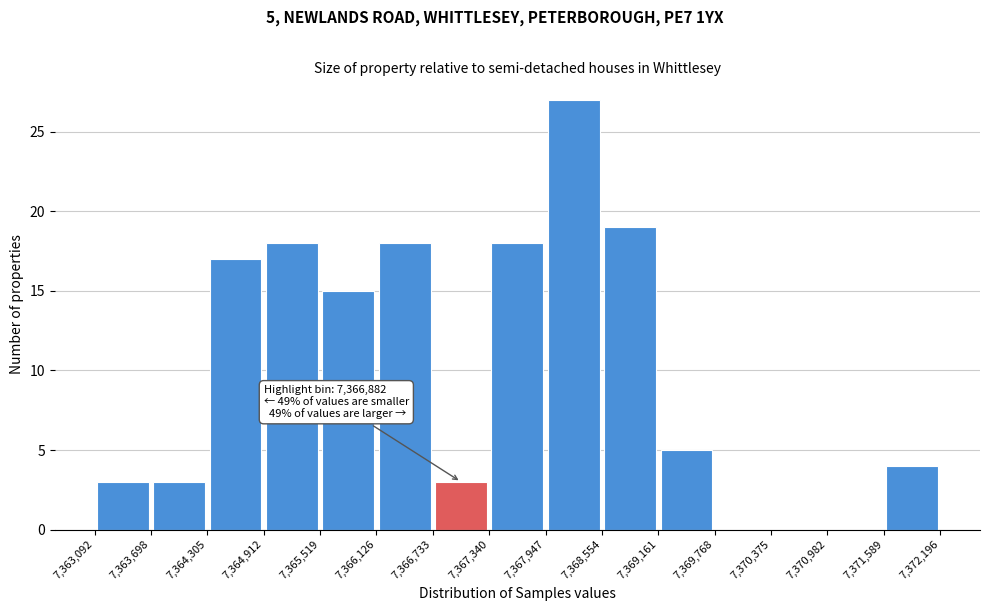

Over which range of the x-axis is the bar tallest?

7,367,947 to 7,368,554